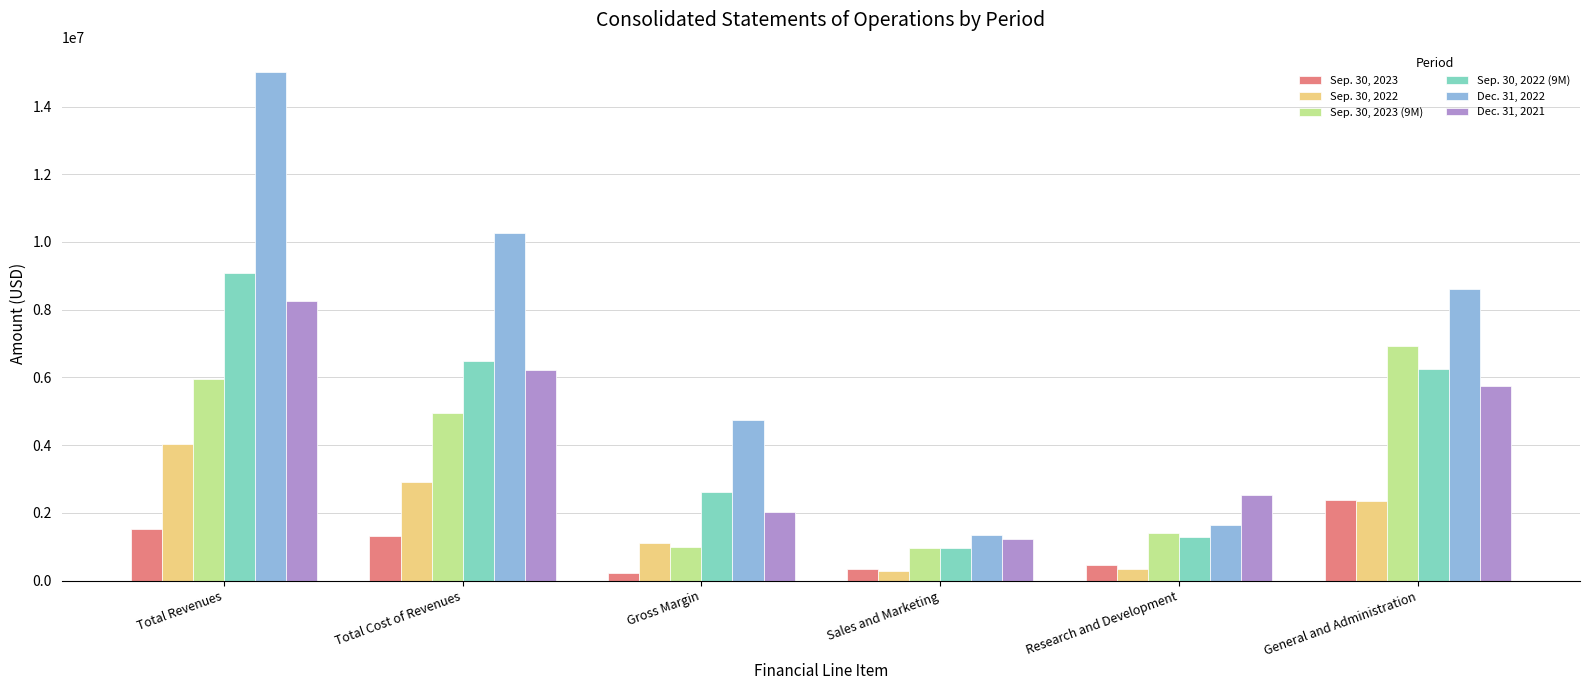

Does the chart contain stacked bars?

No